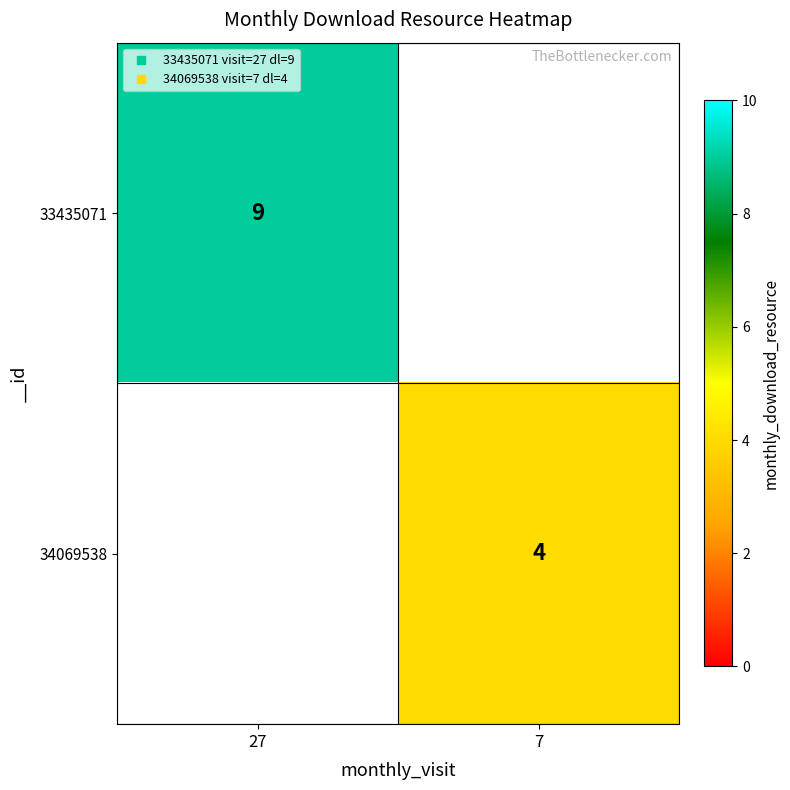

What is the maximum value for 33435071?

9.0